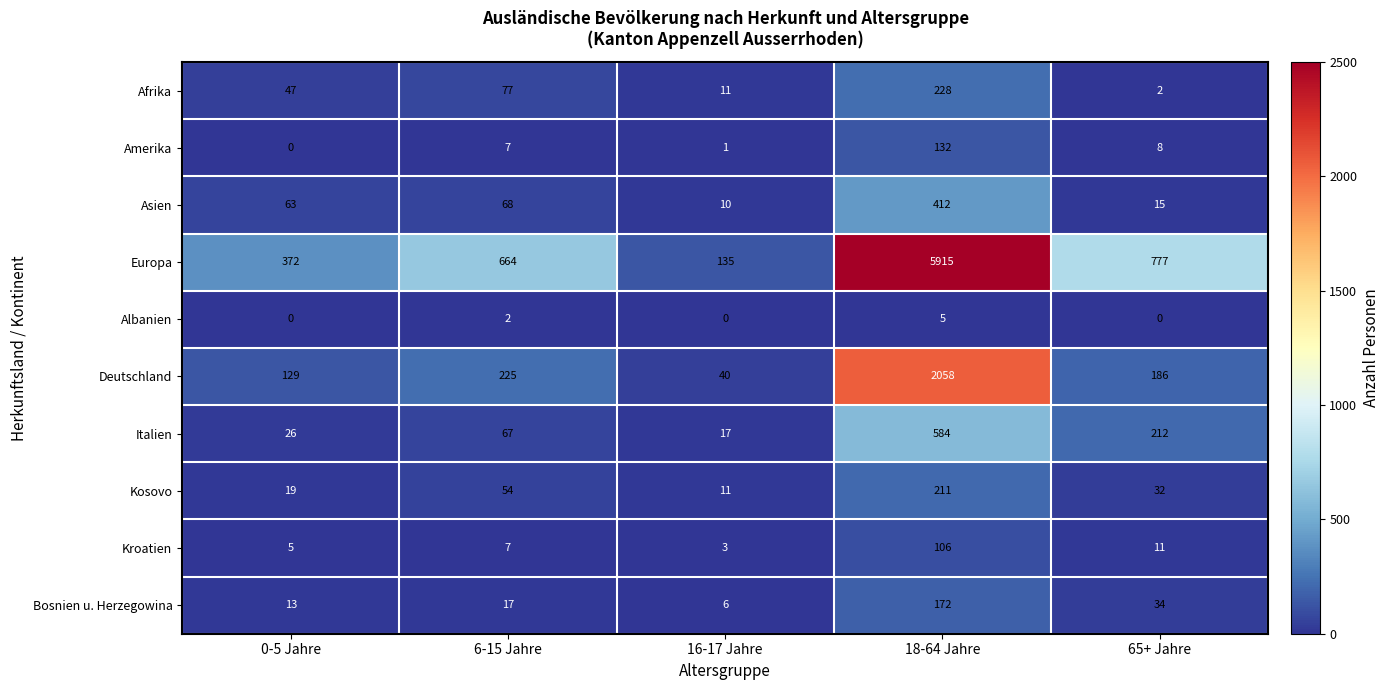

The value of Europa at 18-64 Jahre is 5915. True or false?

True